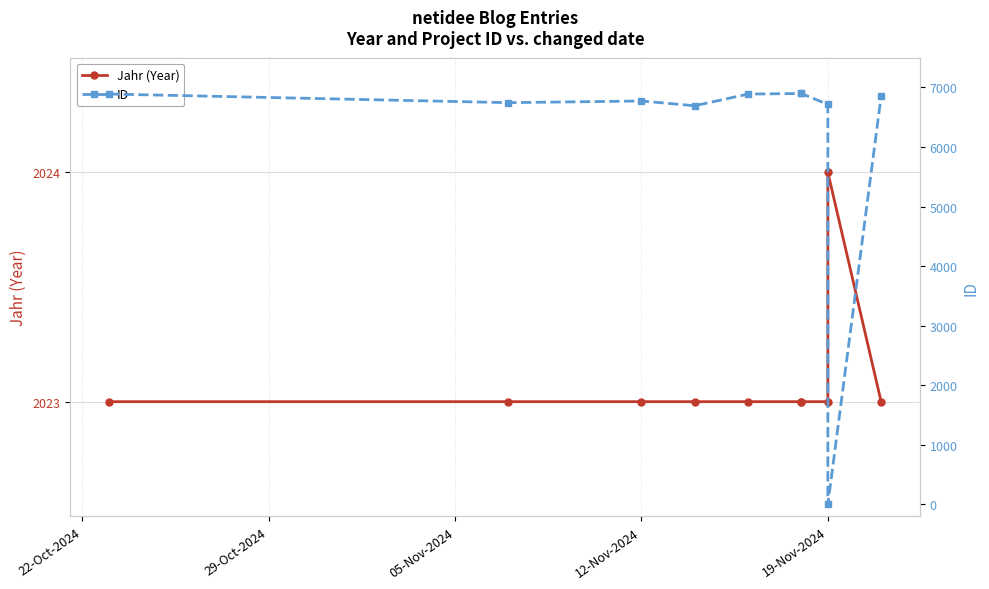

What is the value of the ID point at the 6th from the left?

6899